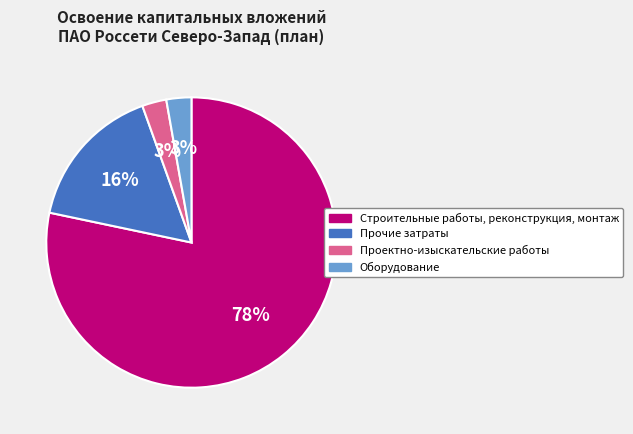

Is it true that Строительные работы, реконструкция, монтаж is 78% of the pie?

True